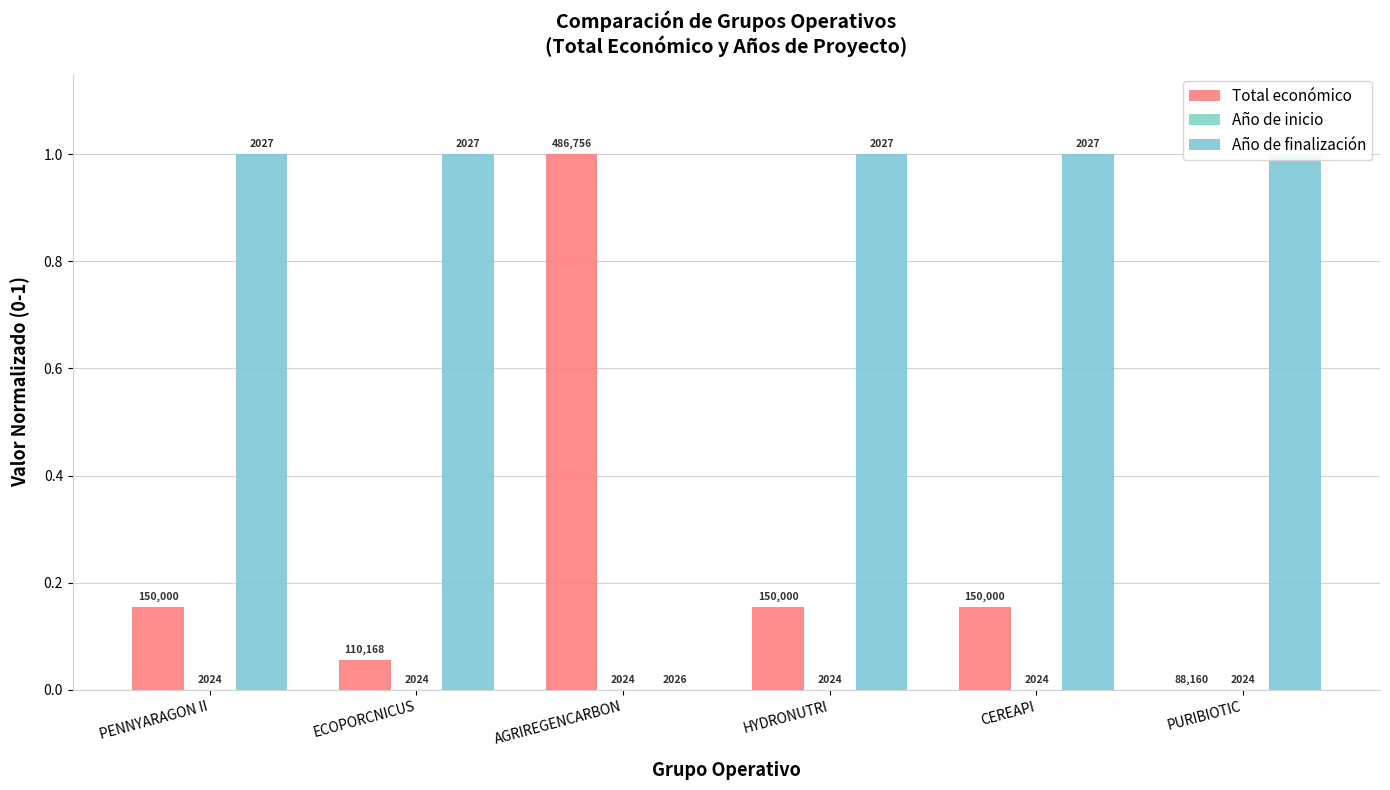

Which series has the widest spread of values?

Total económico